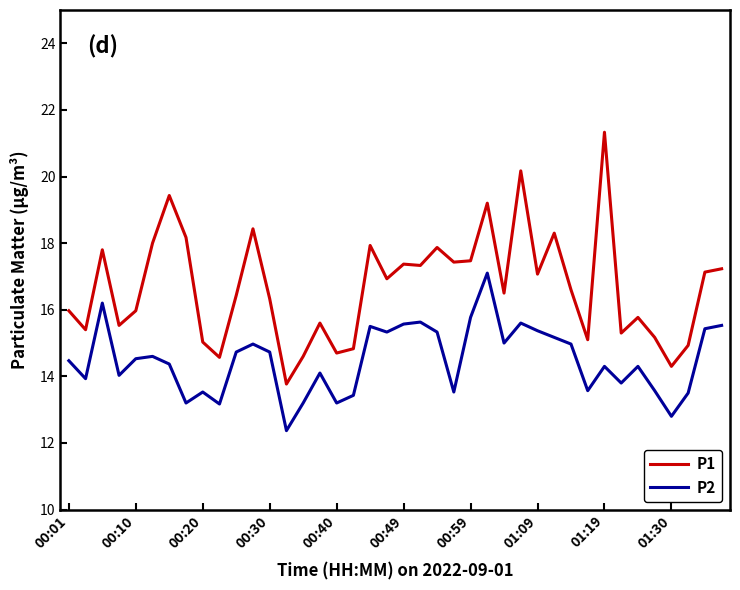

List the series in order of their peak value, lowest first.

P2, P1